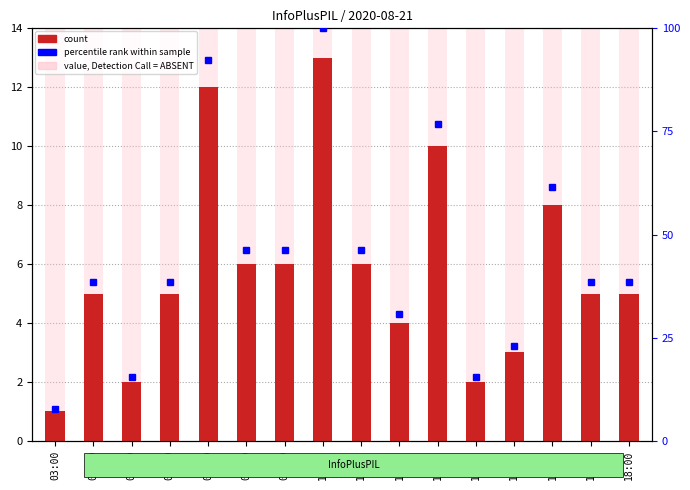

At which category does the chart reach its peak across all series?

10:00